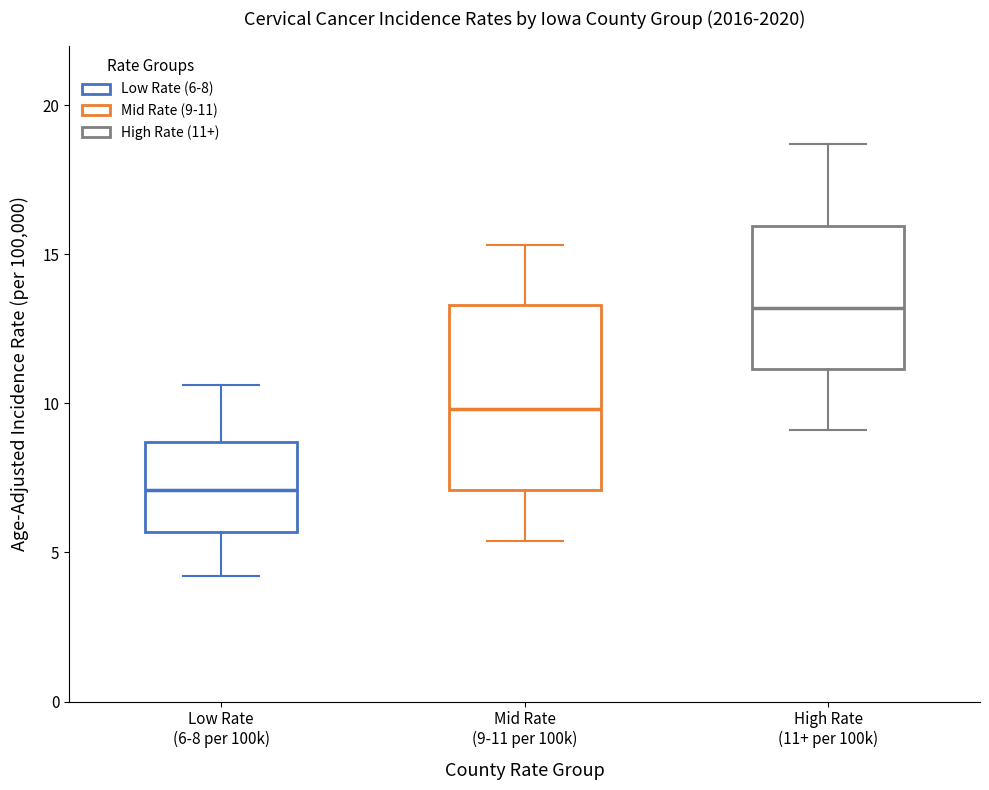

Which box is the tallest, from its lower edge to its upper edge?

Mid Rate (9-11 per 100k)